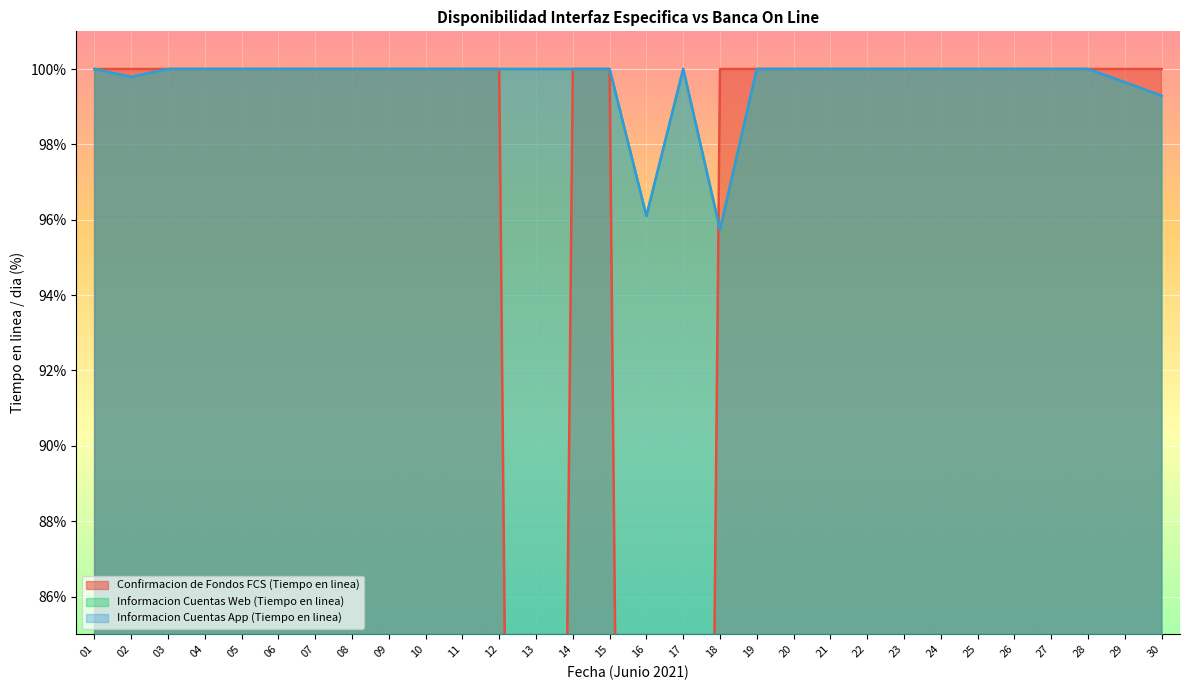

What is the total value across all series at 25?

300.0